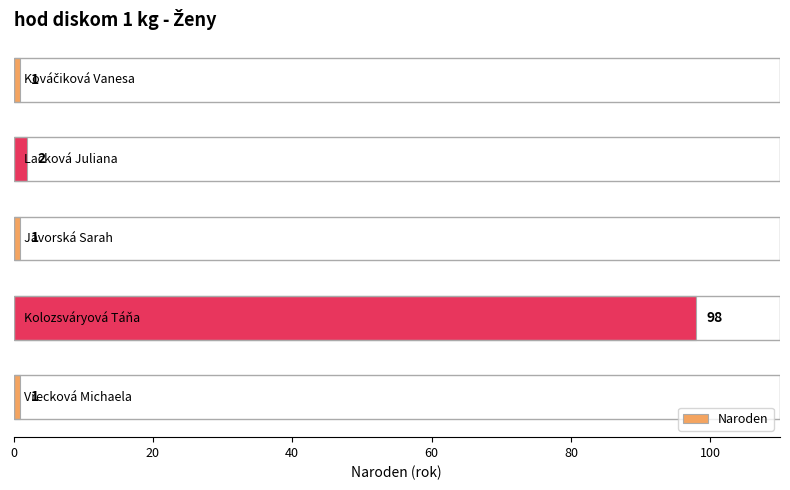

What is the greatest value displayed?

98